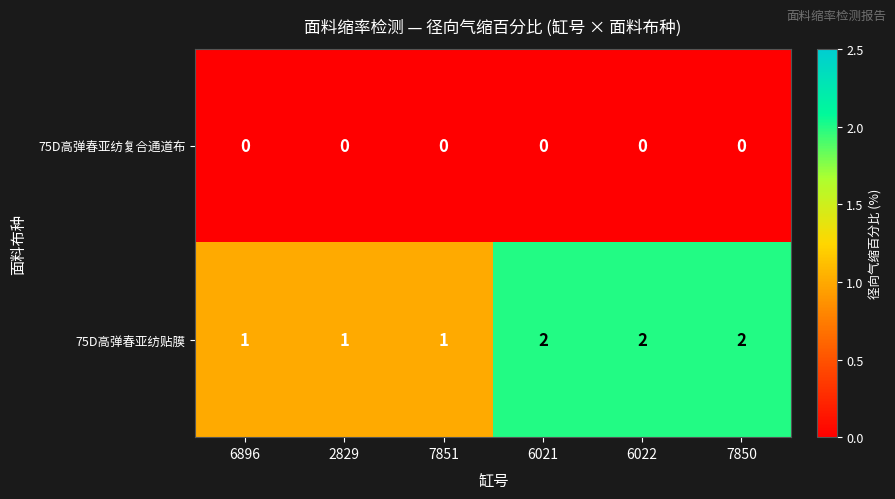

Rank the series by their average value, from highest to lowest.

75D高弹春亚纺贴膜, 75D高弹春亚纺复合通道布